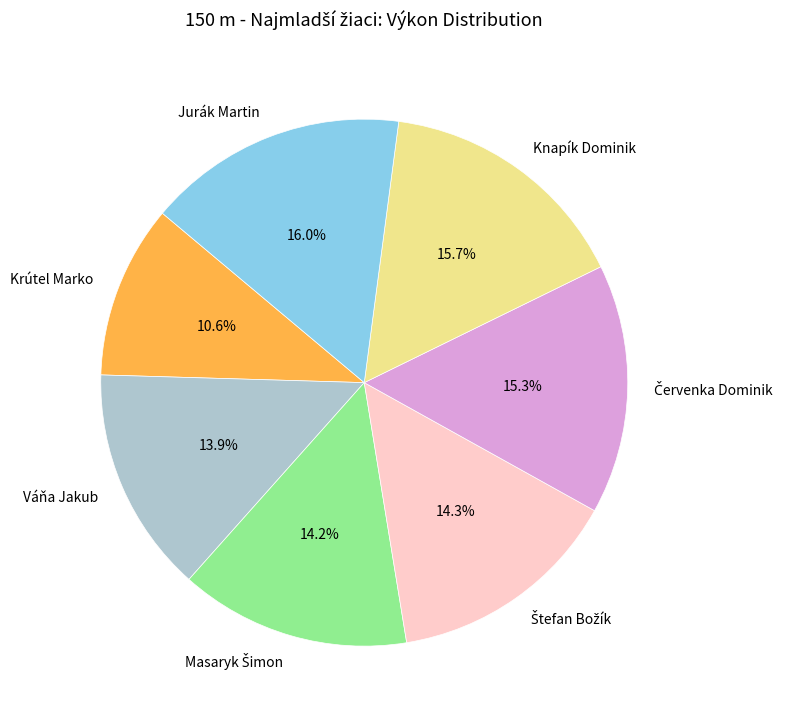

What portion of the pie excludes Krútel Marko?

89.4%